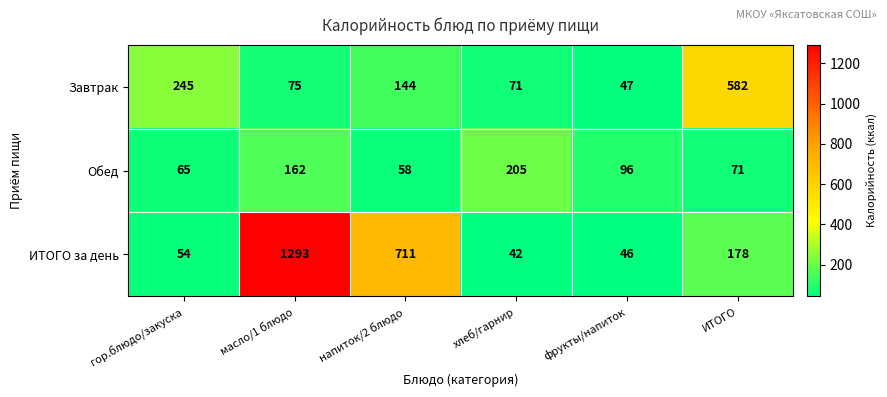

Reading left to right, what are all the values shown in this chart?

Завтрак: 245	75	144	71	47	582
Обед: 65	162	58	205	96	71
ИТОГО за день: 54	1293	711	42	46	178